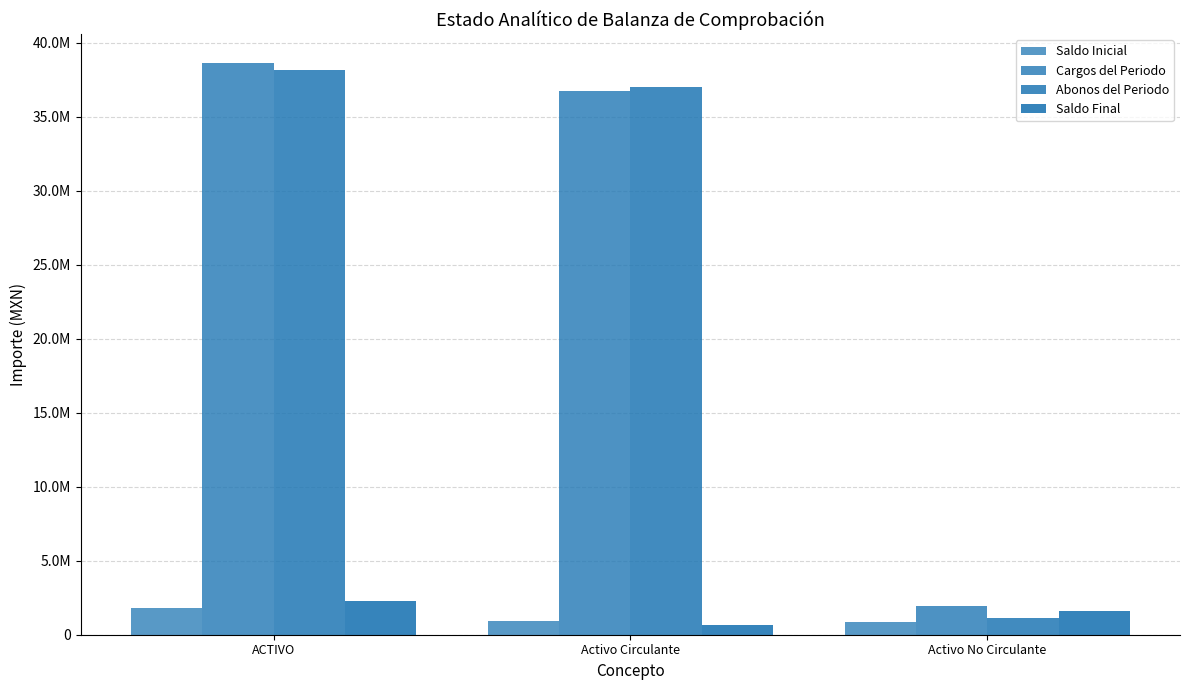

At which label does Abonos del Periodo first exceed 37003128?

ACTIVO